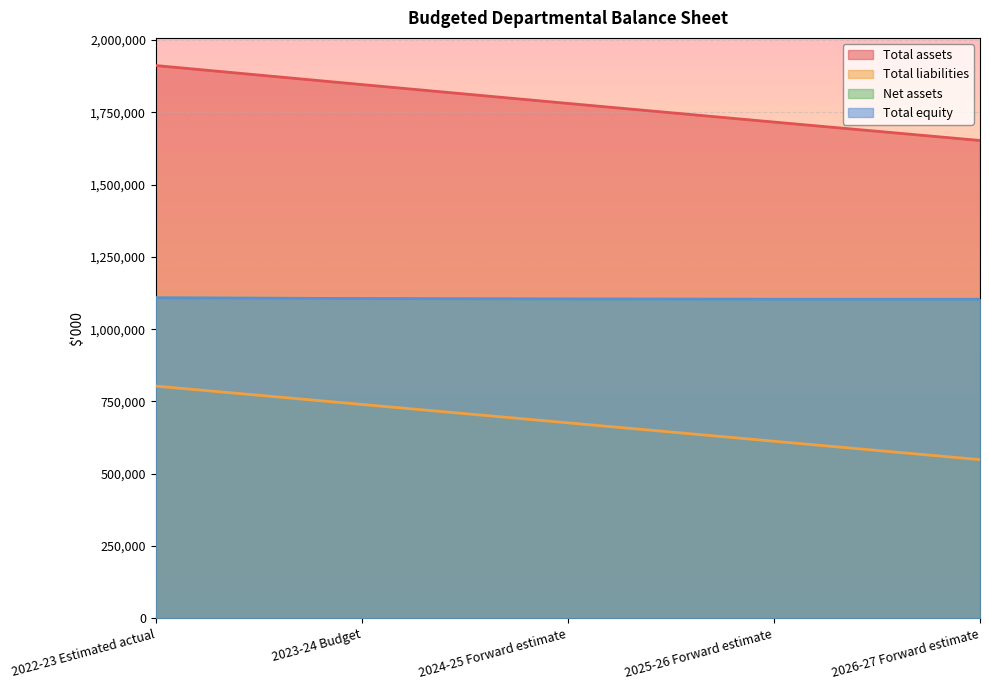

What is the label of the 1st point from the right?

2026-27 Forward estimate